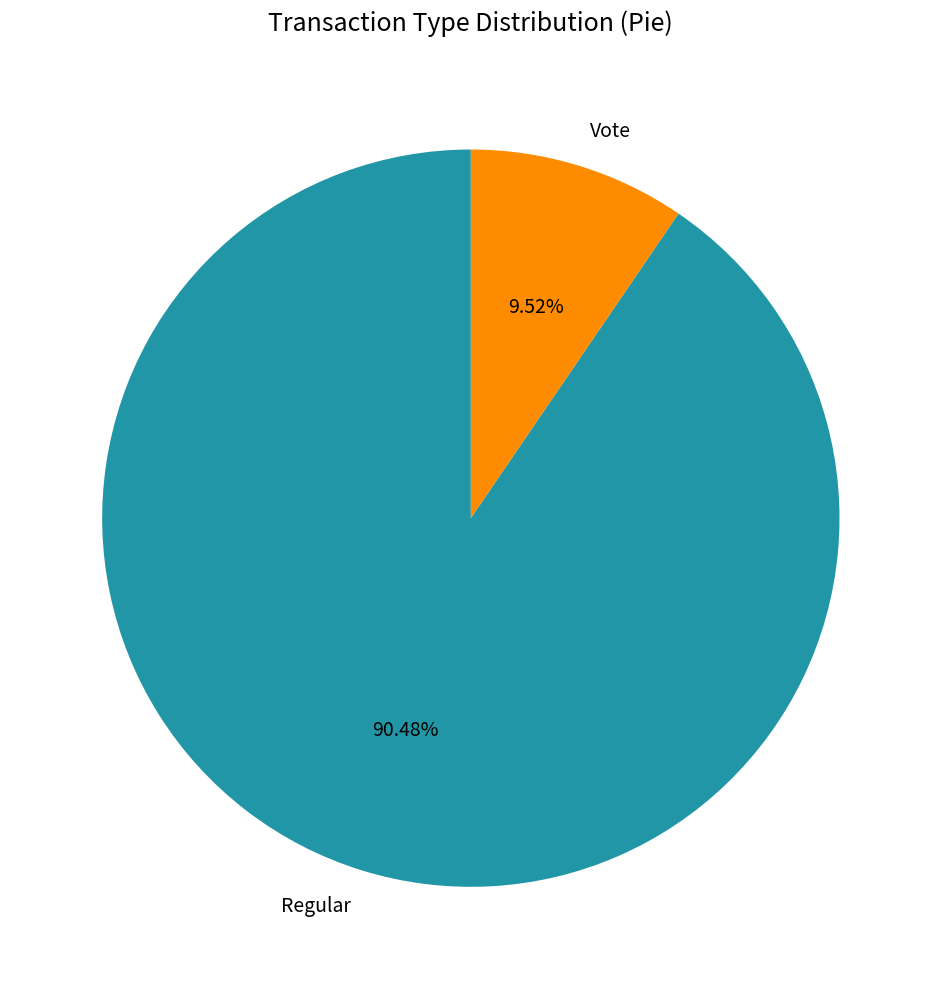

To the nearest percent, what portion does Vote represent?

10%